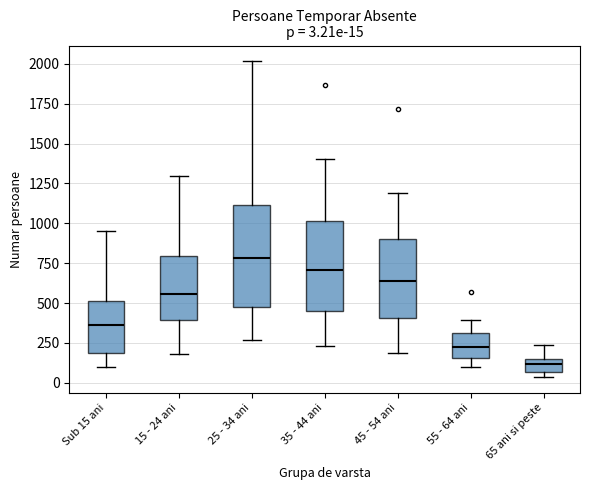

Which box has the highest median line?

25 - 34 ani